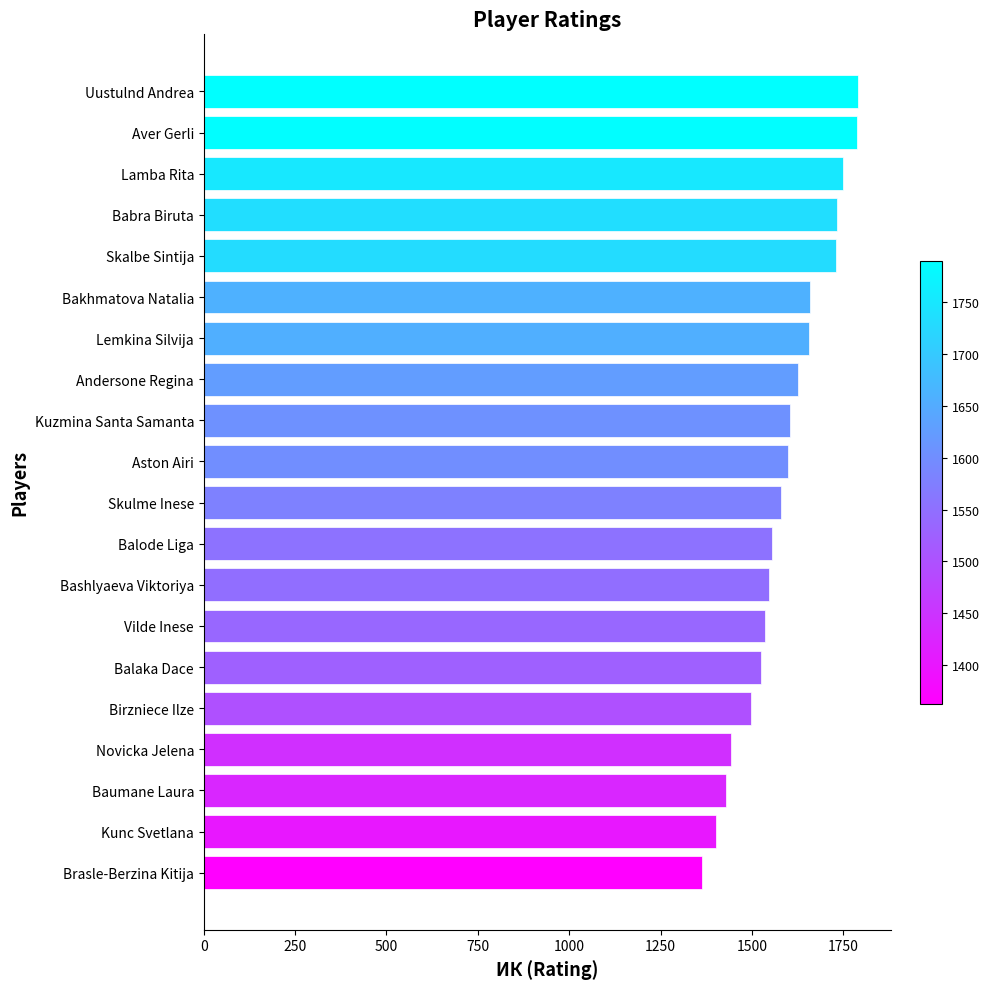

What value does the data have at Uustulnd Andrea?

1790.0